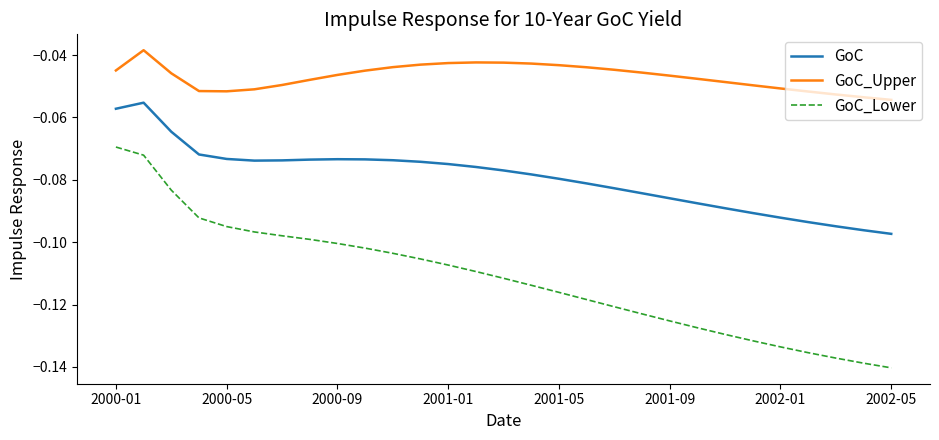

Which series has the largest total across all categories?

GoC_Upper